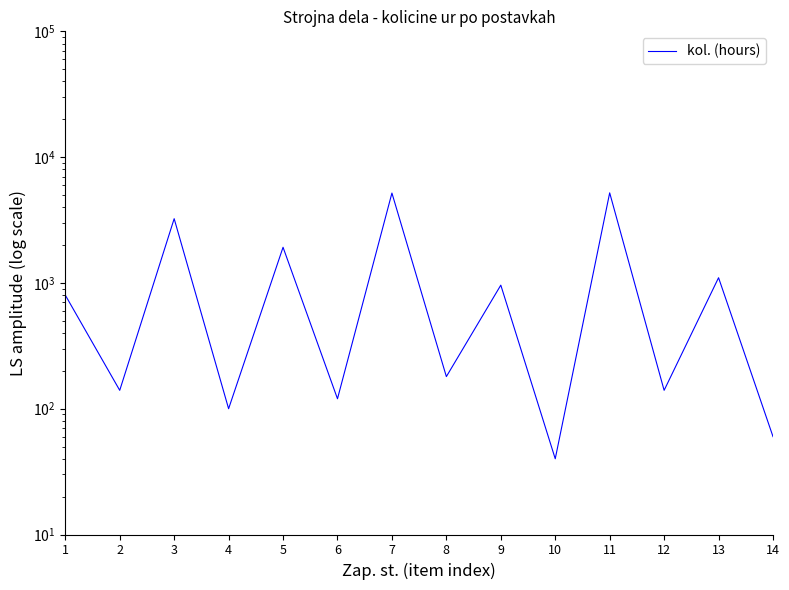

How many lines are shown in the chart?

1